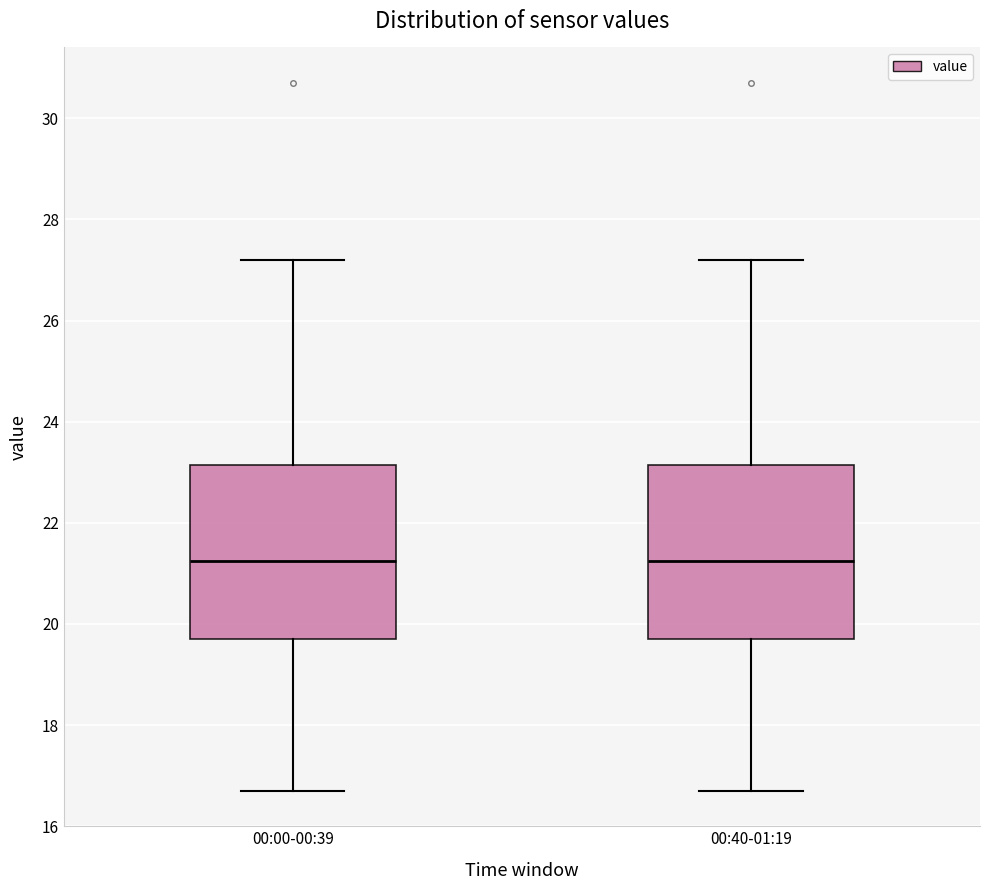

Reading left to right, transcribe this box plot: for each box, give where its median line is, the range the box spans, and where its two whiskers end, as read against the y-axis. The values are not printed on the chart, so give them approximately, as read against the axis.

00:00-00:39: median 21.2, box 19.8 to 23.2, whiskers 16.8 to 27.2
00:40-01:19: median 21.2, box 19.8 to 23.2, whiskers 16.8 to 27.2